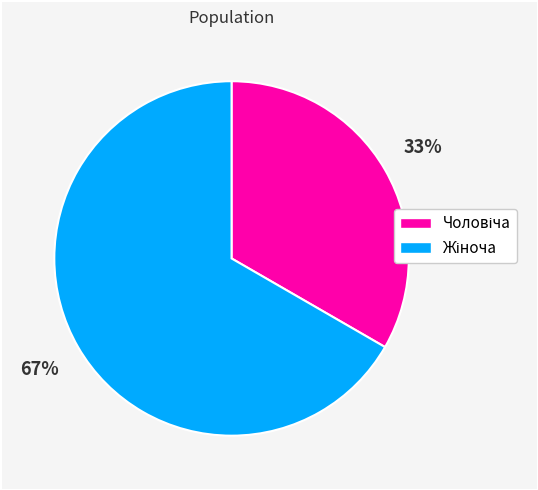

Does any single category account for the majority?

Yes